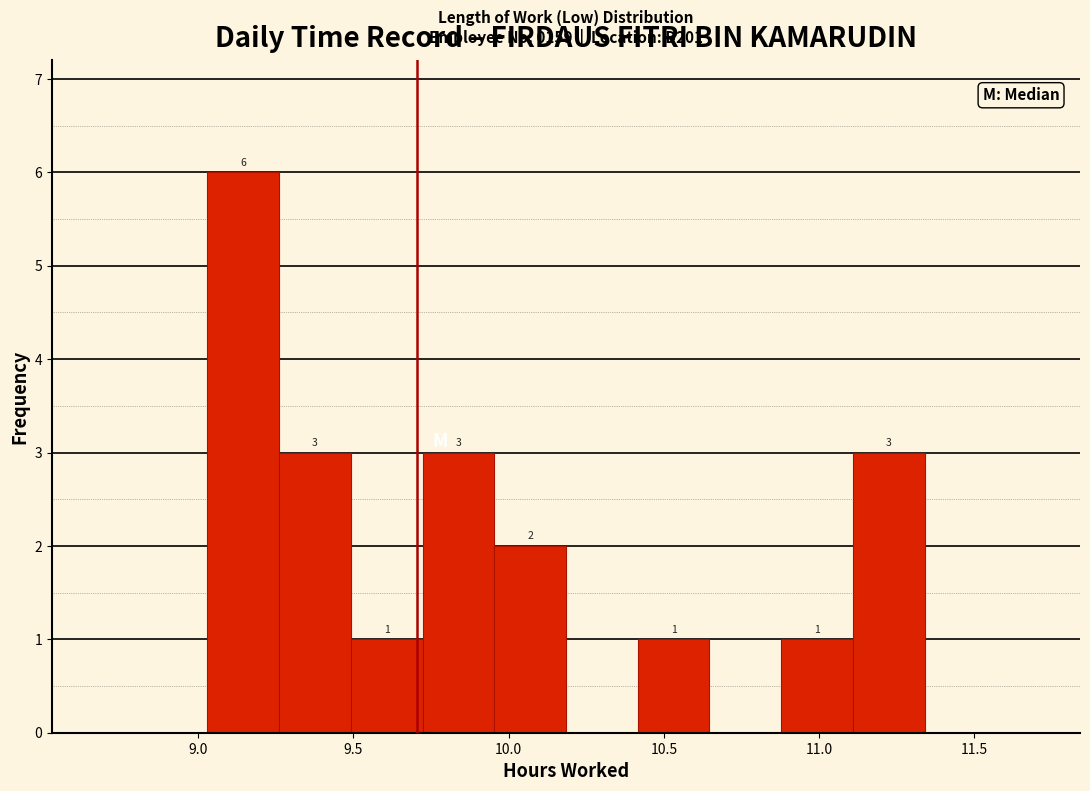

Over which range of the x-axis is the bar tallest?

9.05 to 9.25